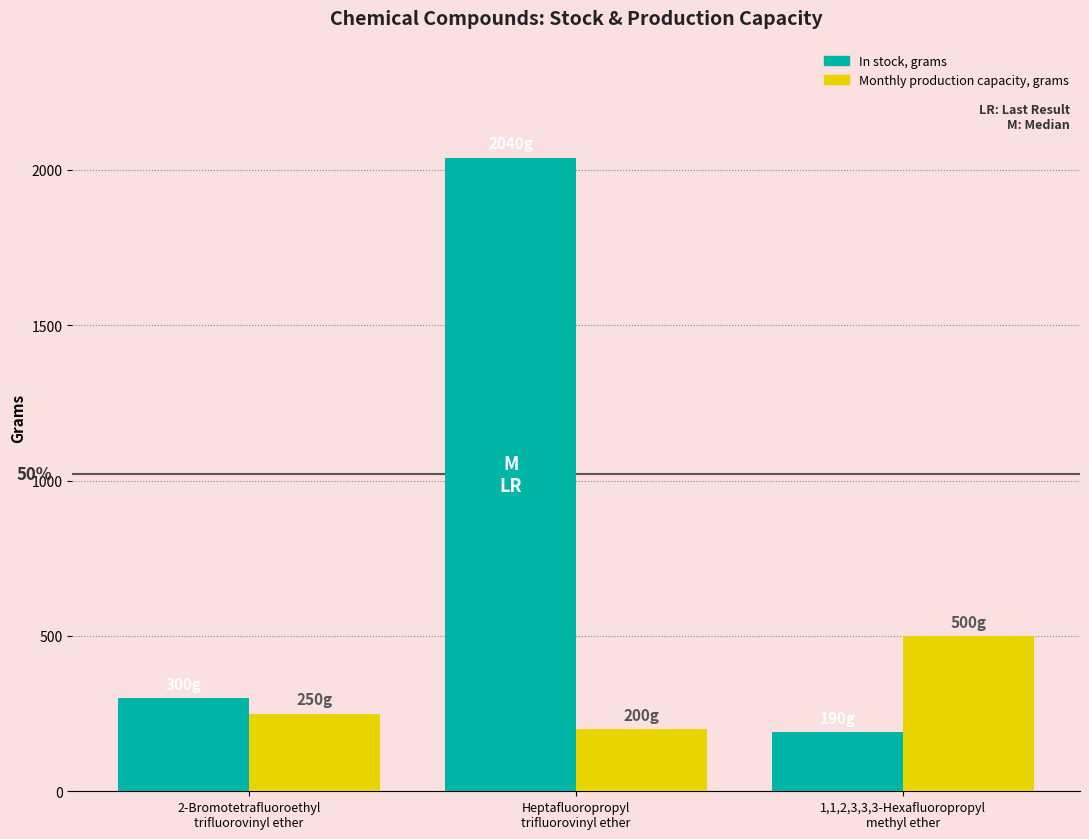

What value does the Monthly production capacity, grams series have at Heptafluoropropyl
trifluorovinyl ether?

200